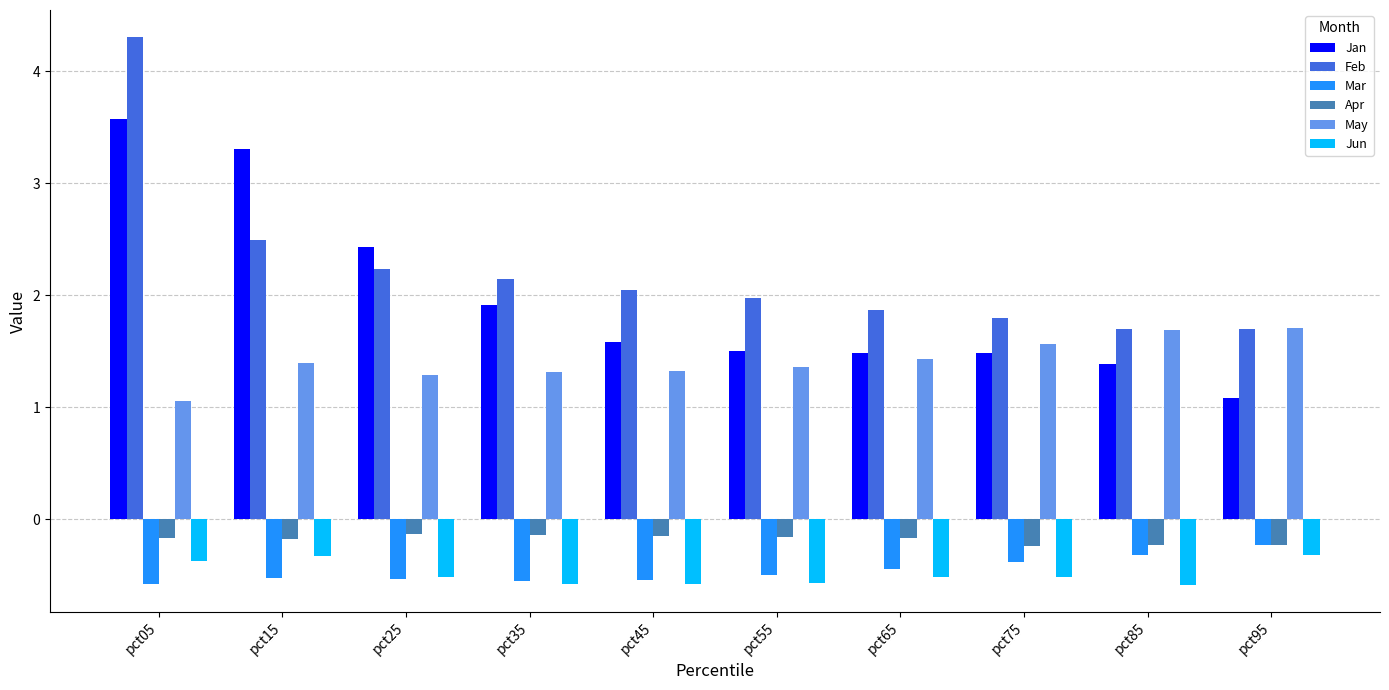

How many groups of bars are there?

10